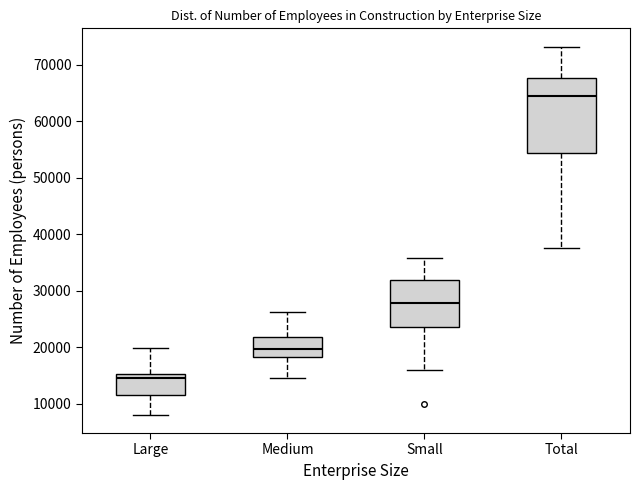

Reading left to right, transcribe this box plot: for each box, give where its median line is, the range the box spans, and where its two whiskers end, as read against the y-axis. The values are not printed on the chart, so give them approximately, as read against the axis.

Large: median 15000 (just below the box's upper edge), box 11000 to 15000, whiskers 8000 to 20000
Medium: median 20000, box 18000 to 22000, whiskers 14000 to 26000
Small: median 28000, box 24000 to 32000, whiskers 16000 to 36000
Total: median 64000, box 54000 to 68000, whiskers 38000 to 73000